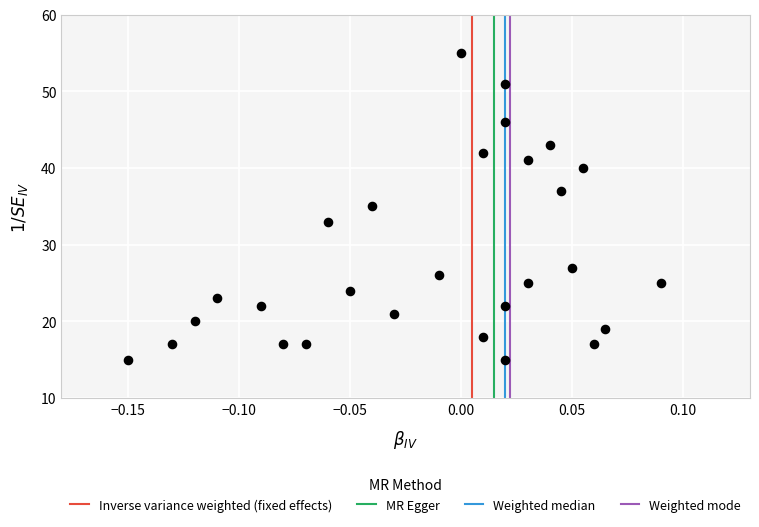

What is the range of Y values (max minus min)?

40